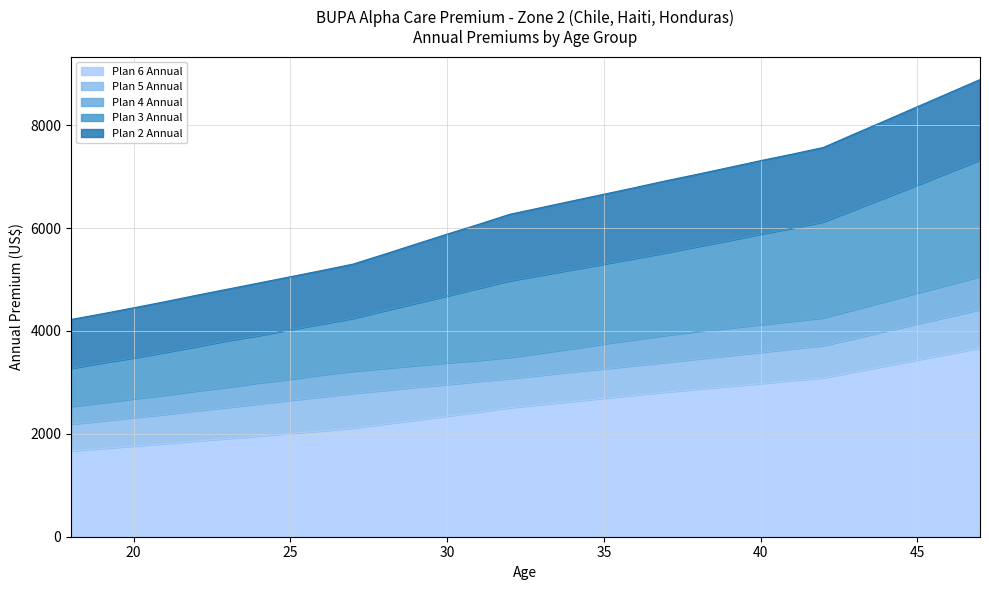

What is the total value across all series at 40?

7311